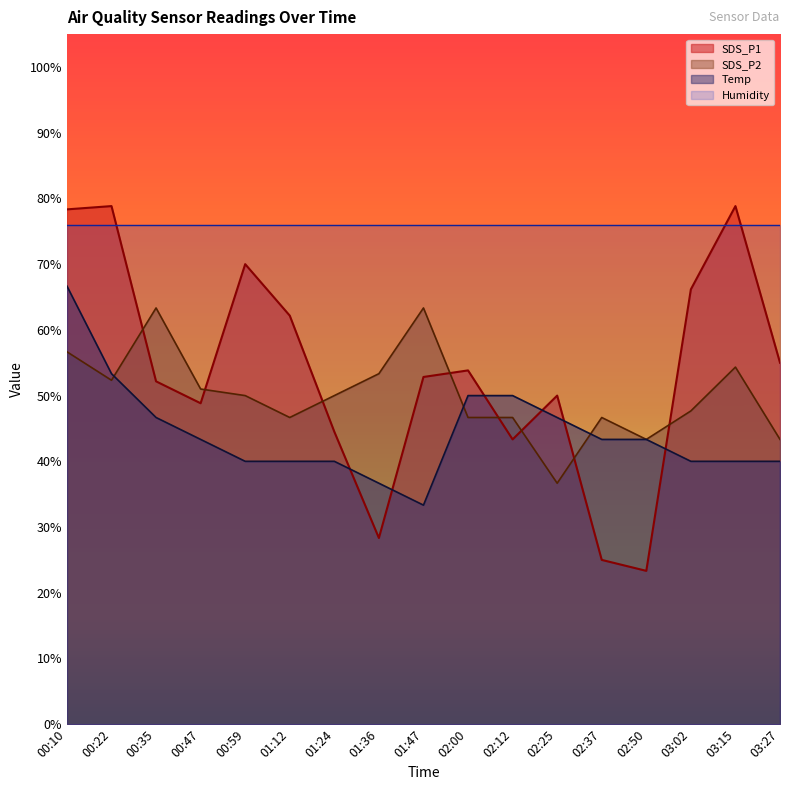

How many times do SDS_P1 and SDS_P2 cross each other?

8